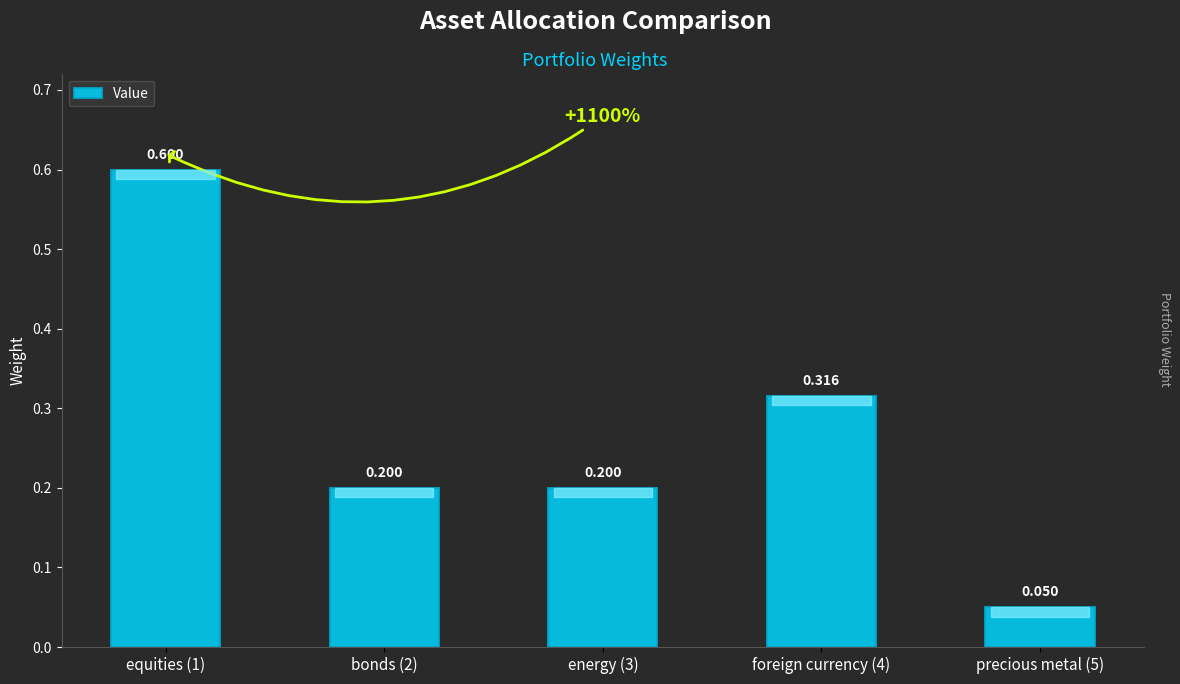

What is the value of the 1st bar from the left?

0.6